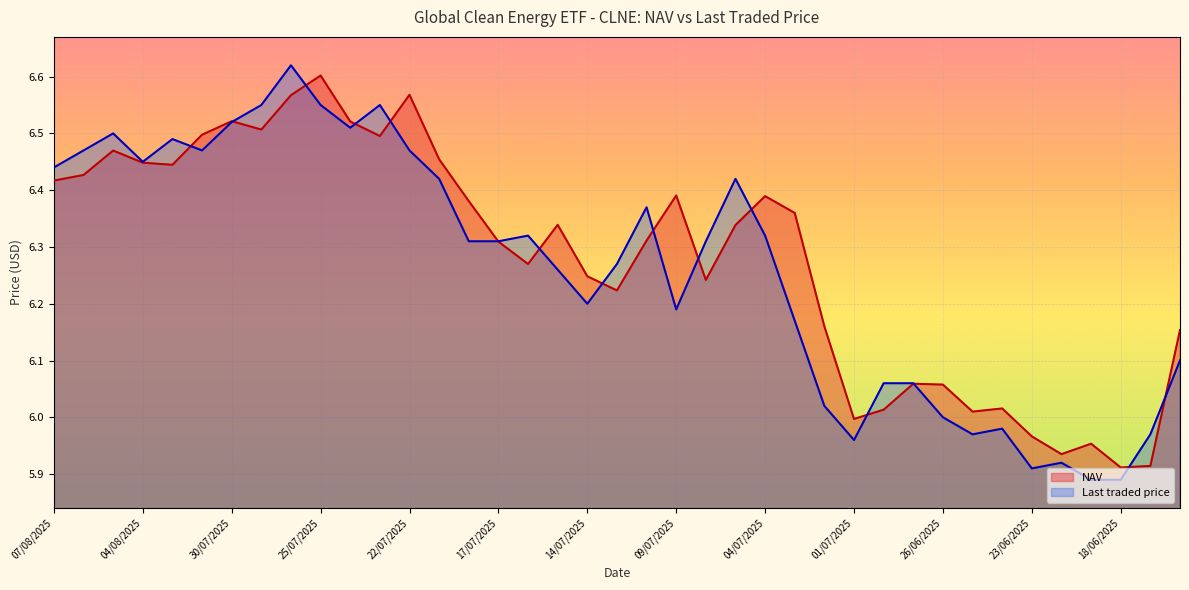

The value of NAV at 07/07/2025 is 8.8. True or false?

False